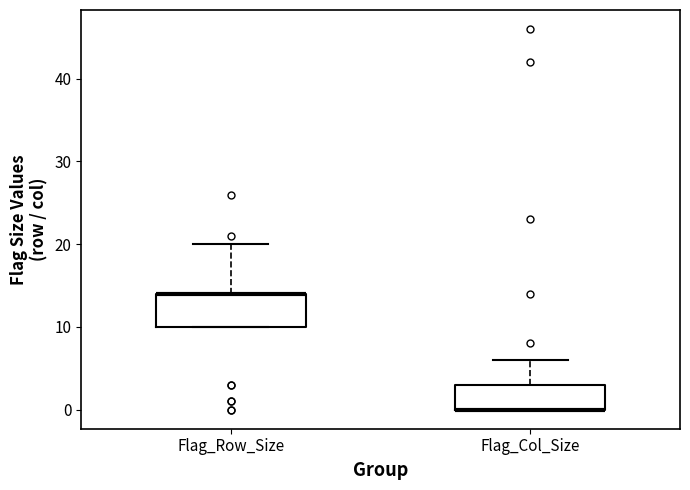

Which box is the tallest, from its lower edge to its upper edge?

Flag_Row_Size